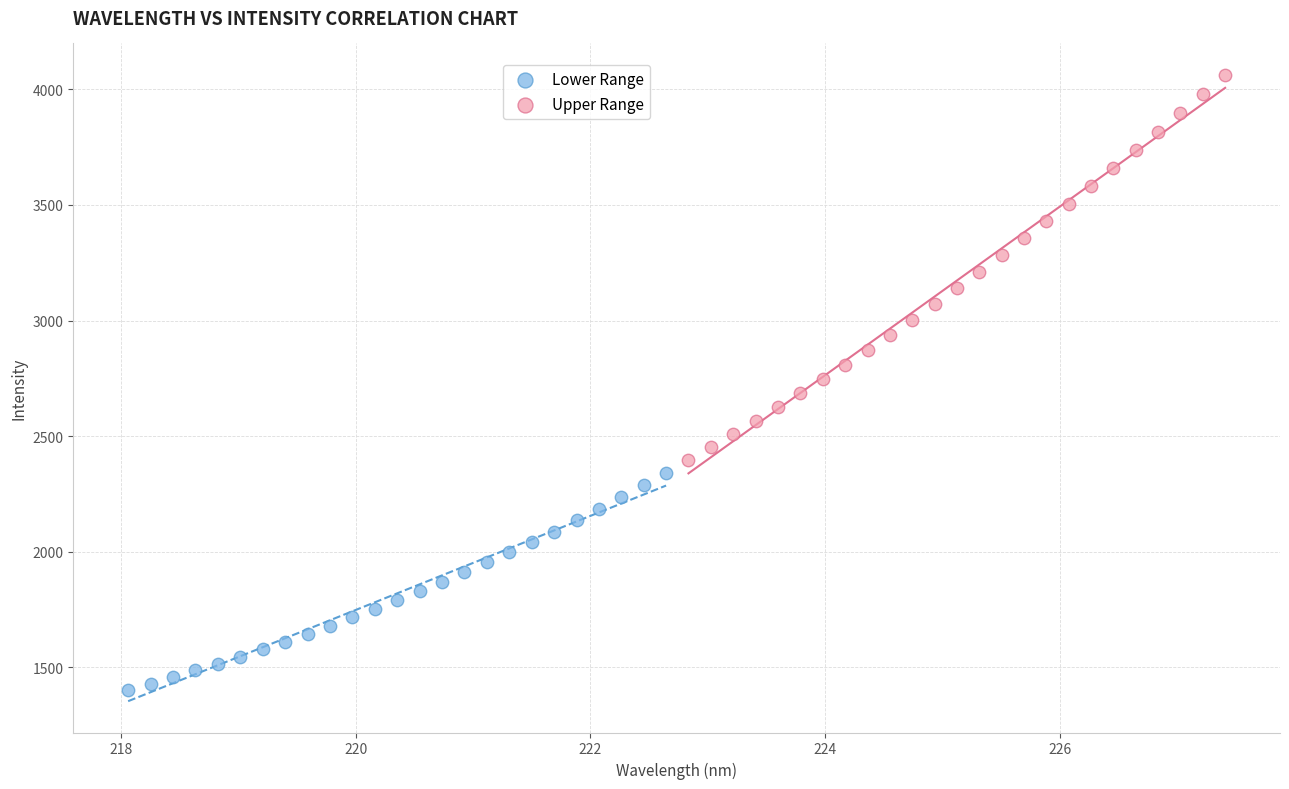

Which series has the largest Y range (max minus min)?

Upper Range